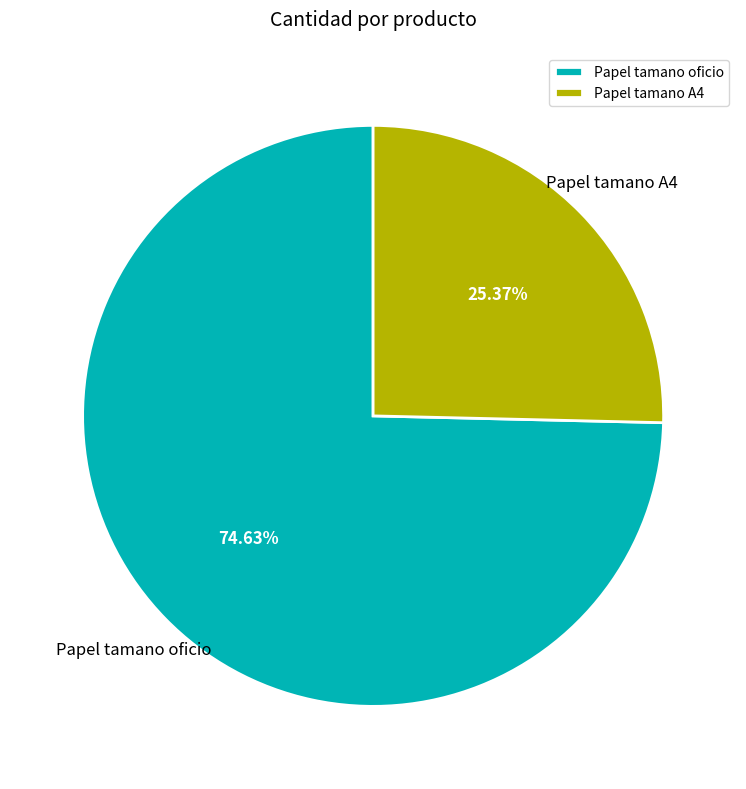

Count the number of slices in the pie.

2